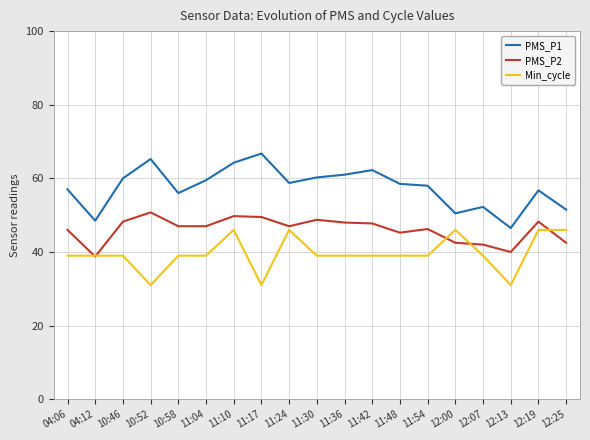

What is the maximum value for PMS_P1?

66.8